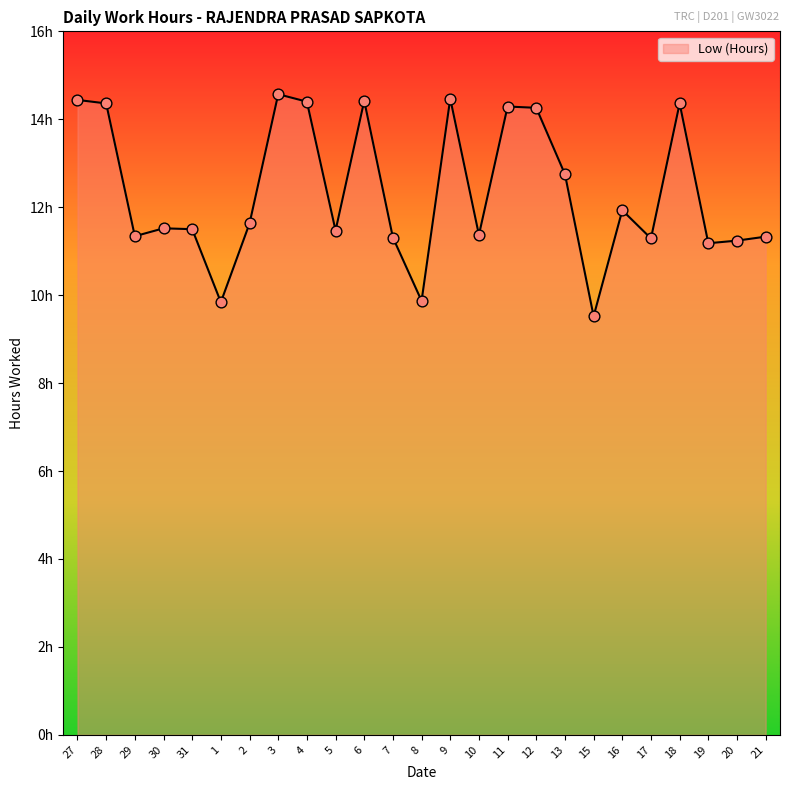

What is the change in value from 9 to 10?

-3.1